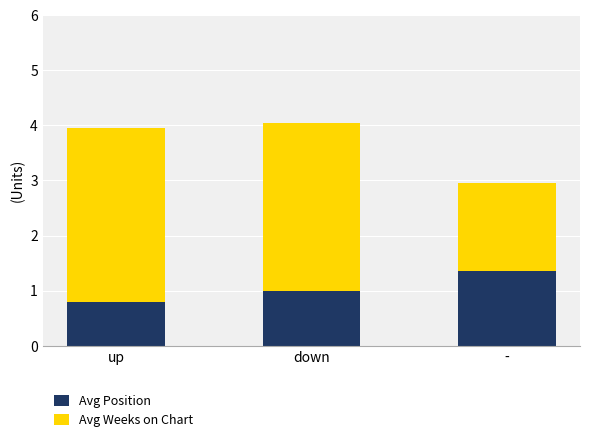

List the labels in order of Avg Position value, largest first.

-, down, up